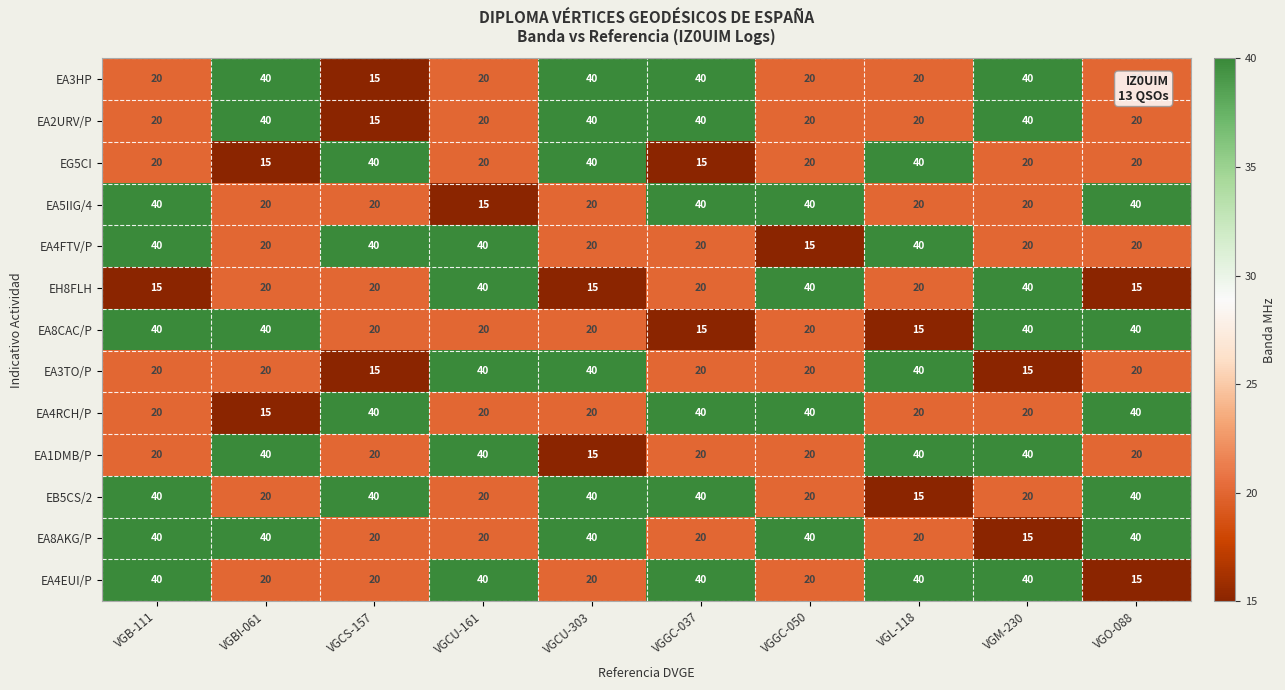

At which category is the sum across all series the highest?

VGB-111